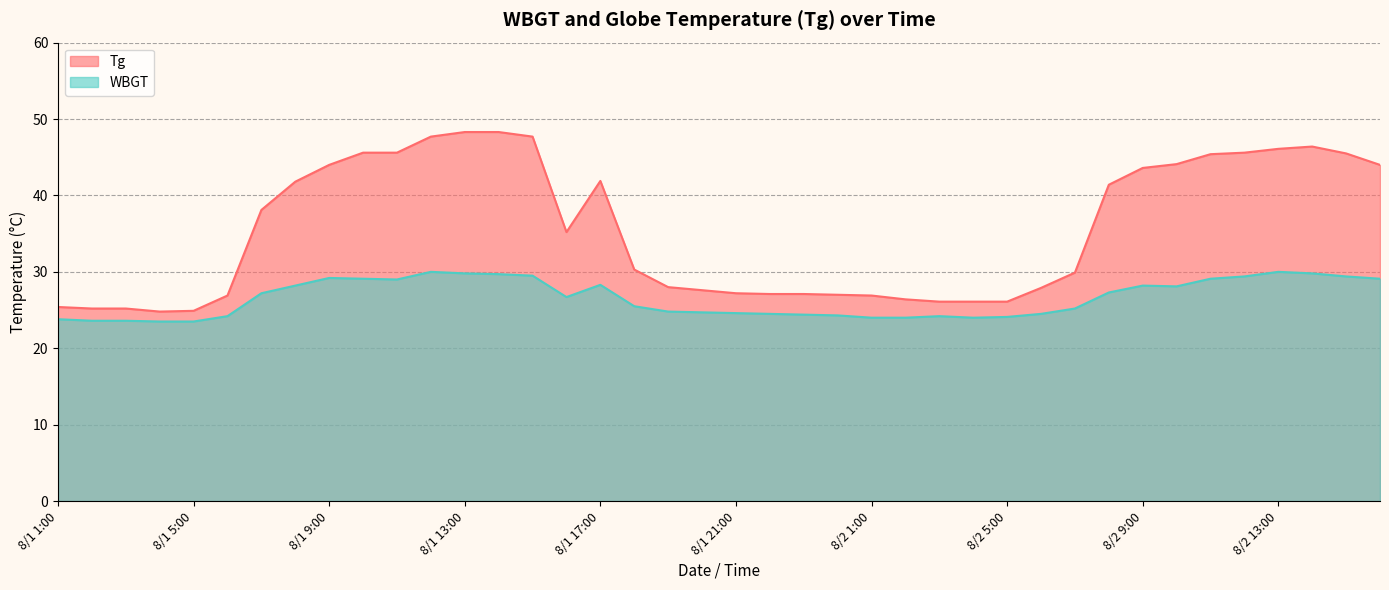

True or false: WBGT and Tg cross at least once.

False